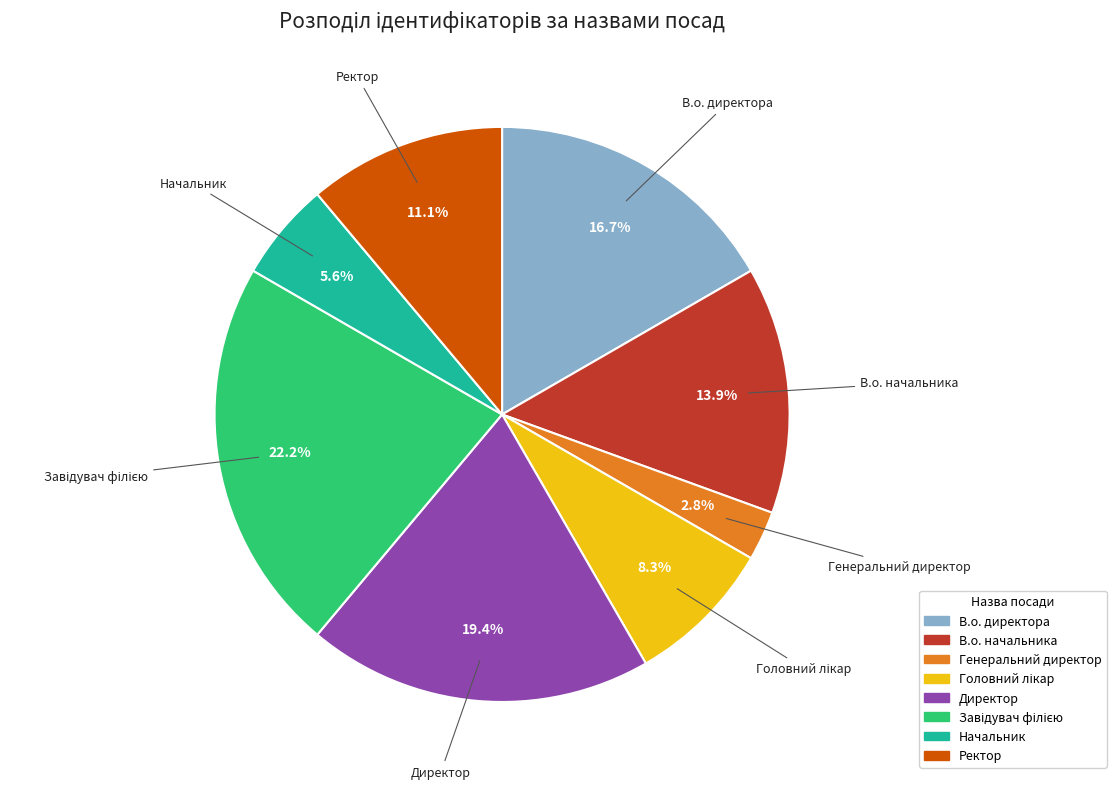

What is the smallest slice in the pie chart?

Генеральний директор